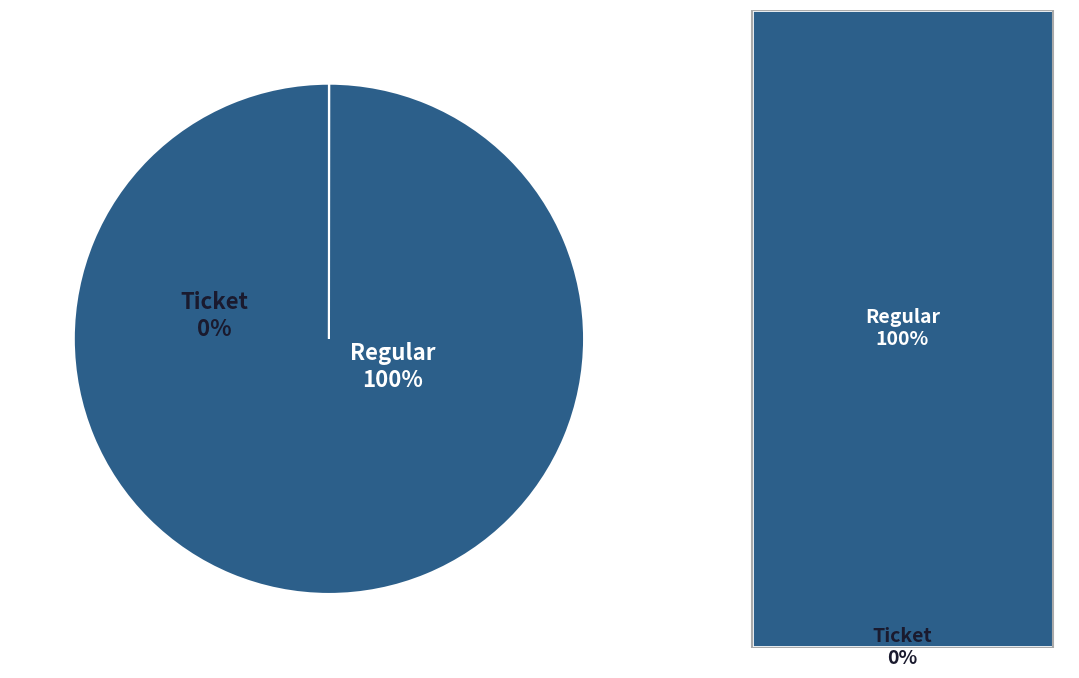

The Regular slice represents 100% of the pie. True or false?

True